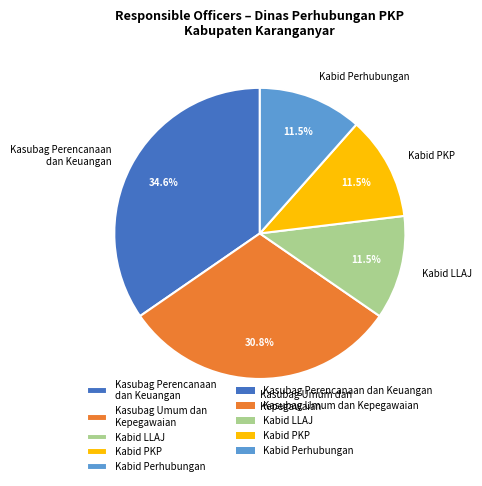

Approximately how many times larger is the value at Kabid PKP compared to Kabid LLAJ?

1.0